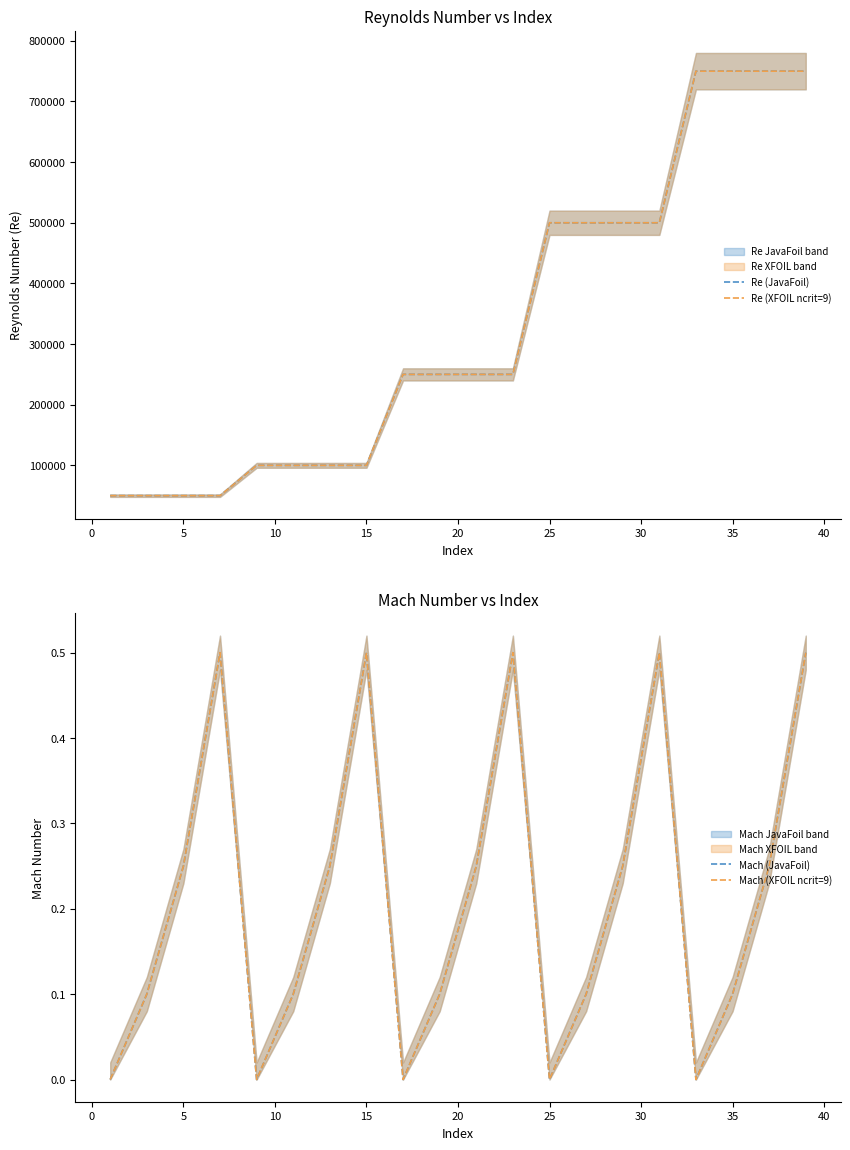

Is it true that Mach (XFOIL ncrit=9) equals 0.4 at 5?

False